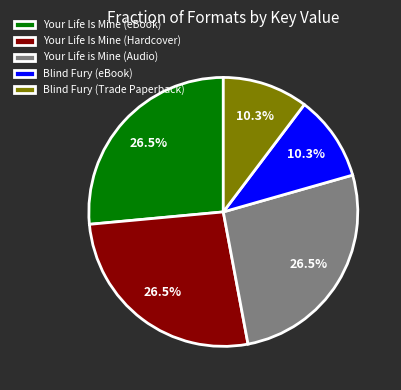

Is there a majority slice in this chart?

No